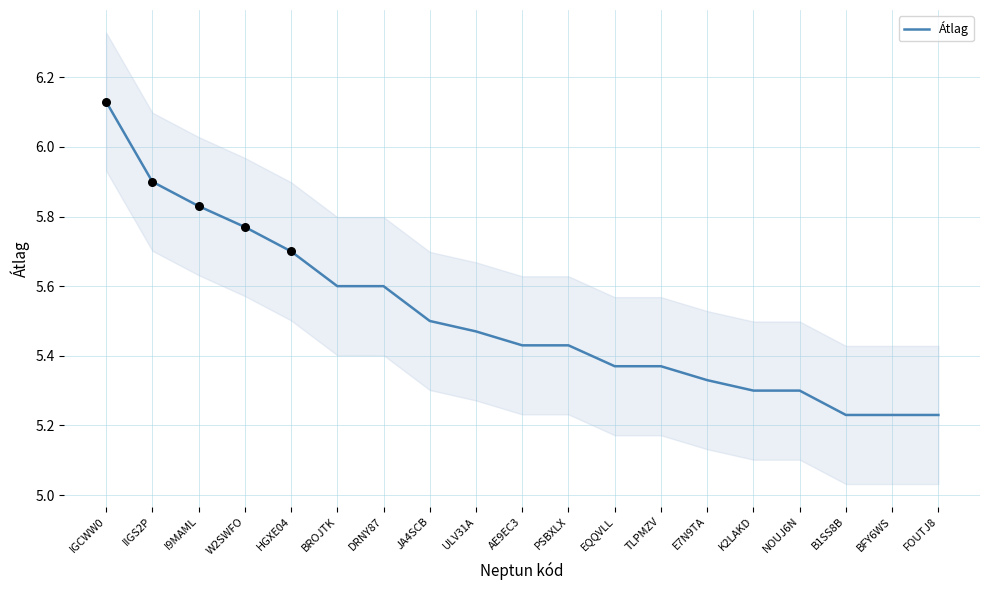

What is the ratio of the value at PSBXLX to the value at ULV31A?

1.0